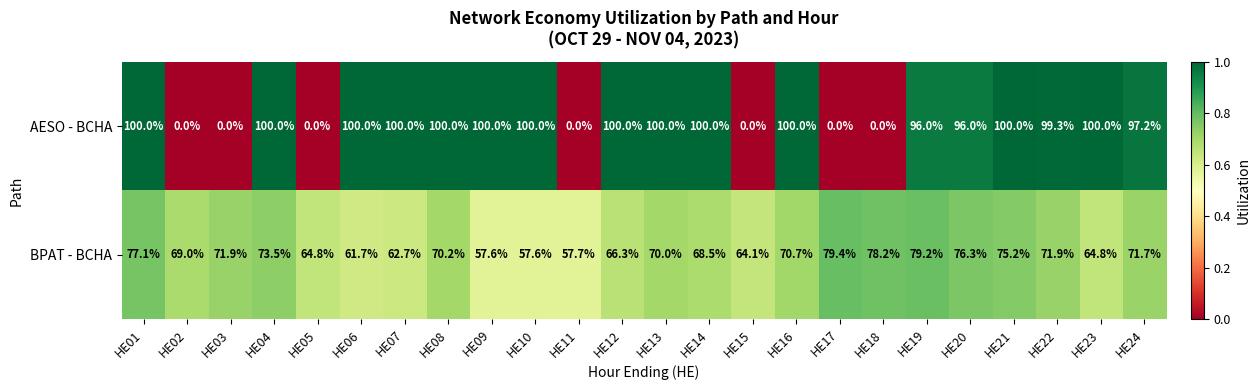

What is the difference between the second highest and minimum values in the AESO - BCHA series?

100.0